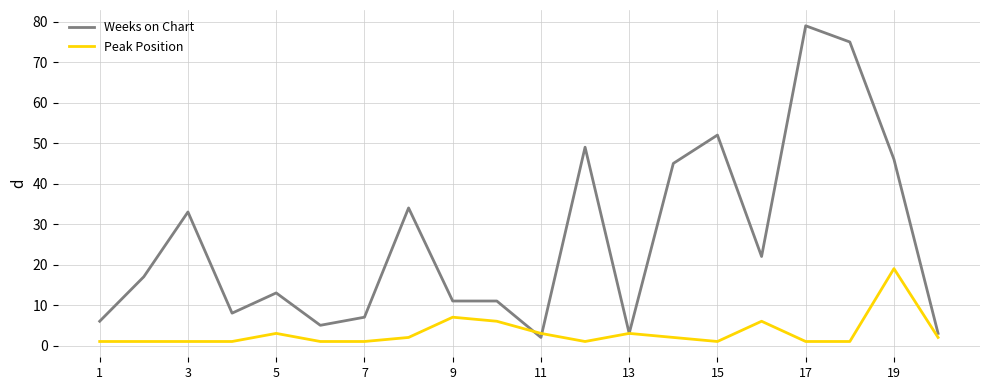

How many lines are shown in the chart?

2